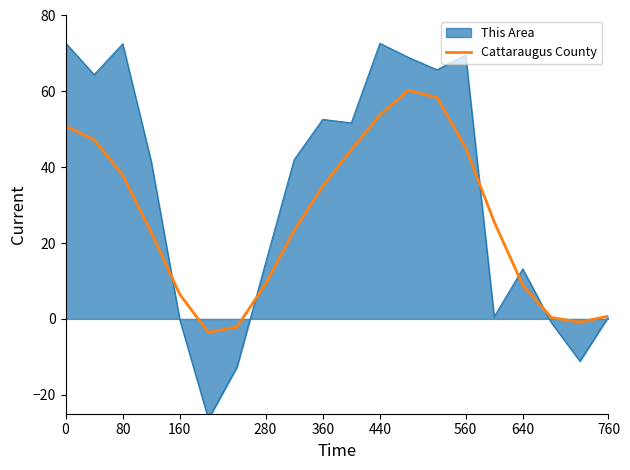

True or false: Cattaraugus County has a value of 45.2 at 560.

True